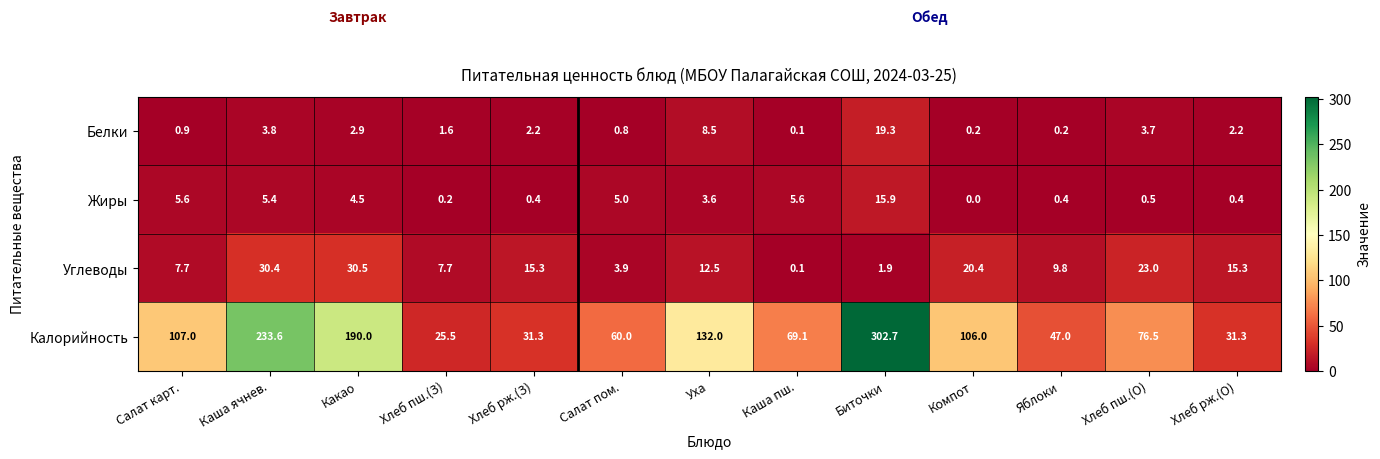

At which category is the sum across all series the highest?

Биточки